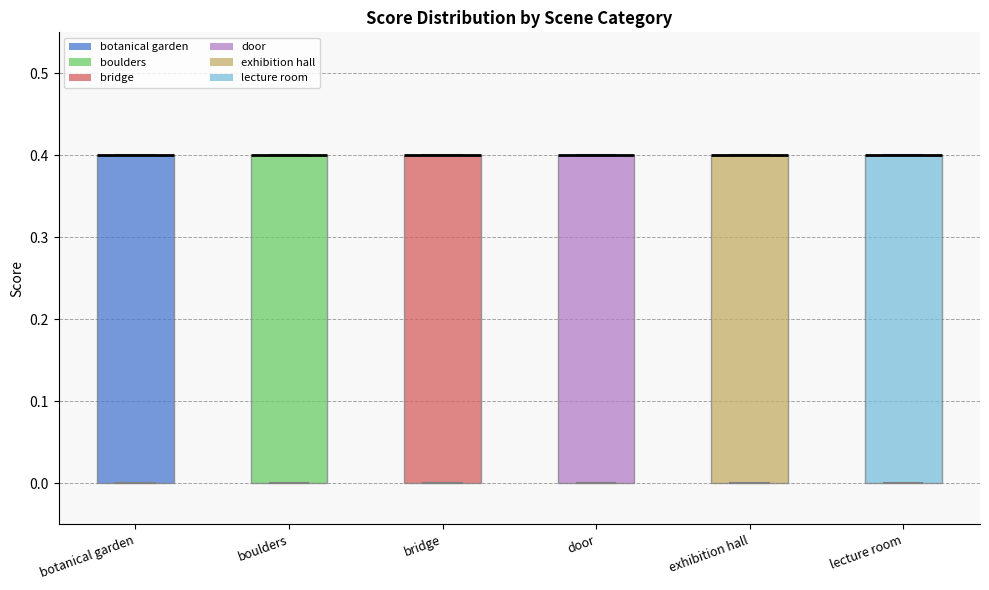

Reading left to right, transcribe this box plot: for each box, give where its median line is, the range the box spans, and where its two whiskers end, as read against the y-axis. The values are not printed on the chart, so give them approximately, as read against the axis.

botanical garden: median 0.4 (drawn on the box's upper edge), box 0.0 to 0.4, whiskers 0.0 to 0.4
boulders: median 0.4 (drawn on the box's upper edge), box 0.0 to 0.4, whiskers 0.0 to 0.4
bridge: median 0.4 (drawn on the box's upper edge), box 0.0 to 0.4, whiskers 0.0 to 0.4
door: median 0.4 (drawn on the box's upper edge), box 0.0 to 0.4, whiskers 0.0 to 0.4
exhibition hall: median 0.4 (drawn on the box's upper edge), box 0.0 to 0.4, whiskers 0.0 to 0.4
lecture room: median 0.4 (drawn on the box's upper edge), box 0.0 to 0.4, whiskers 0.0 to 0.4